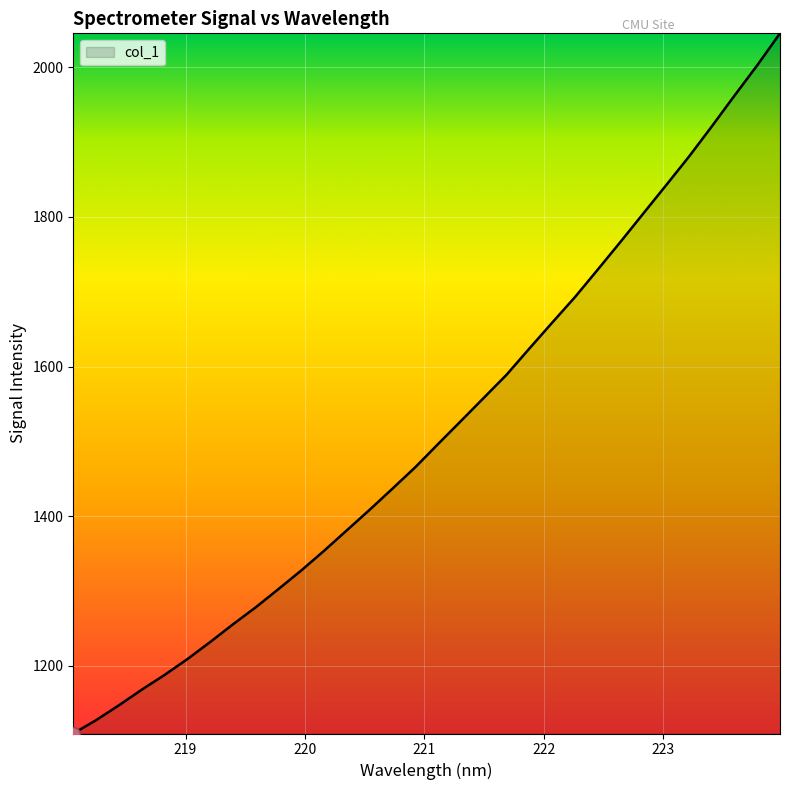

What is the sum of all values?

48495.9